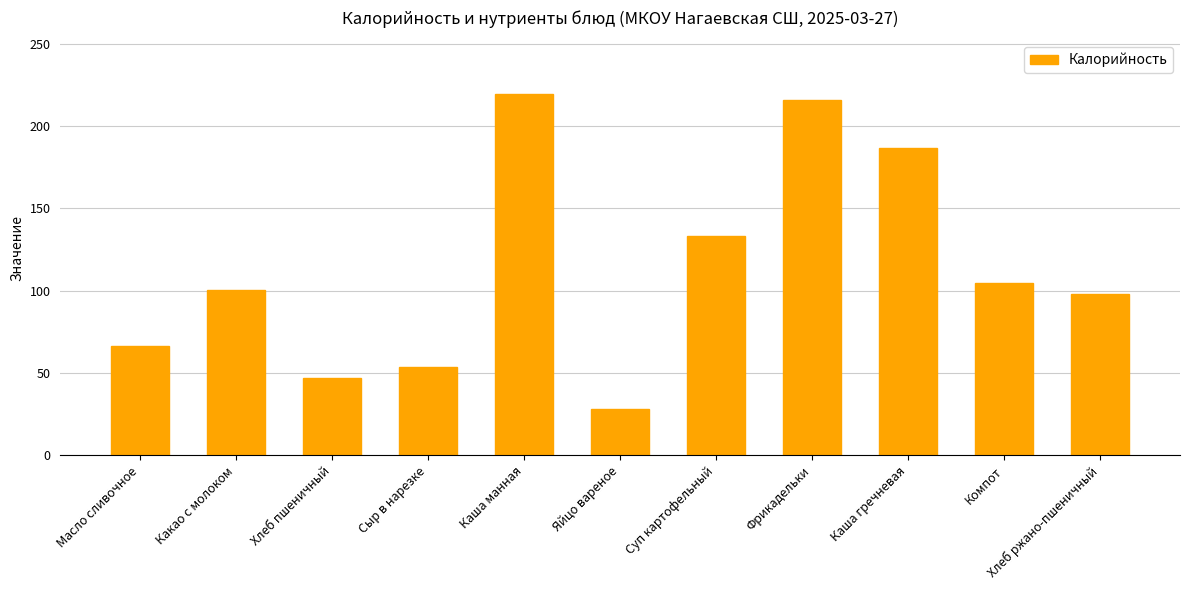

How many bars are there in total?

11